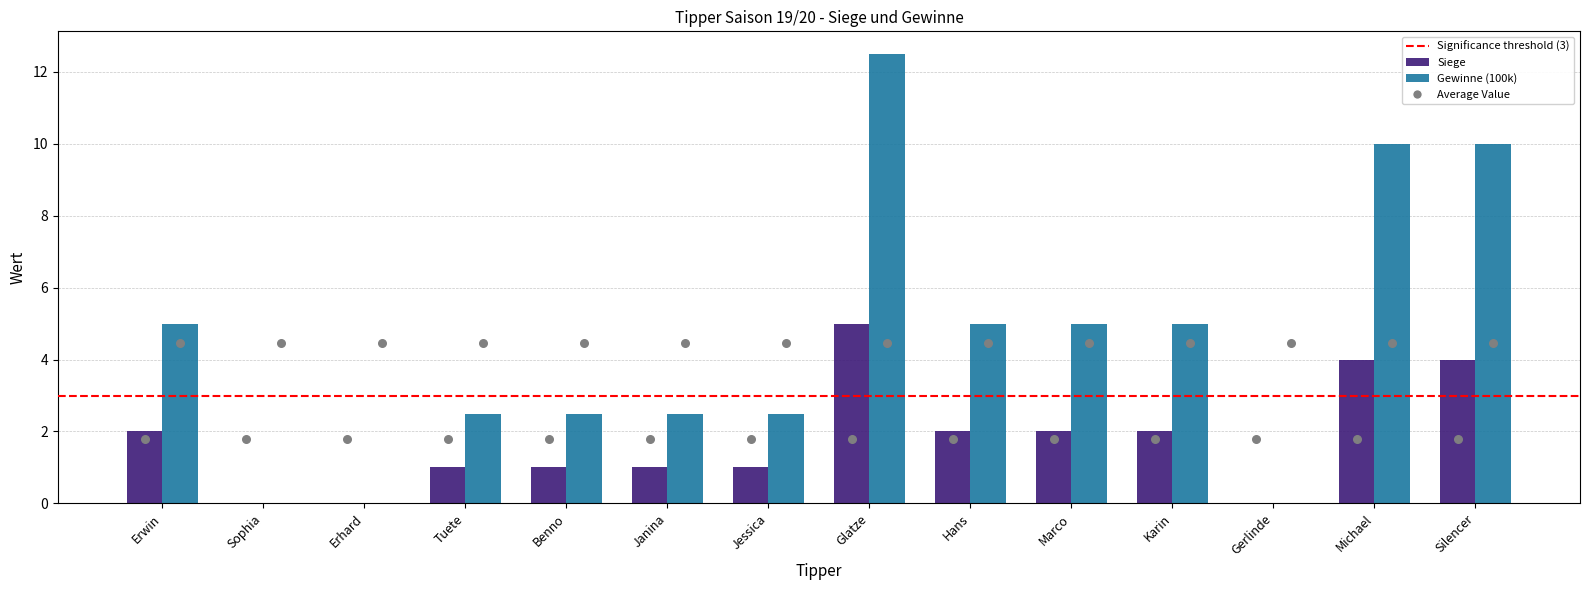

What is the total value across all series at Erwin?

7.0